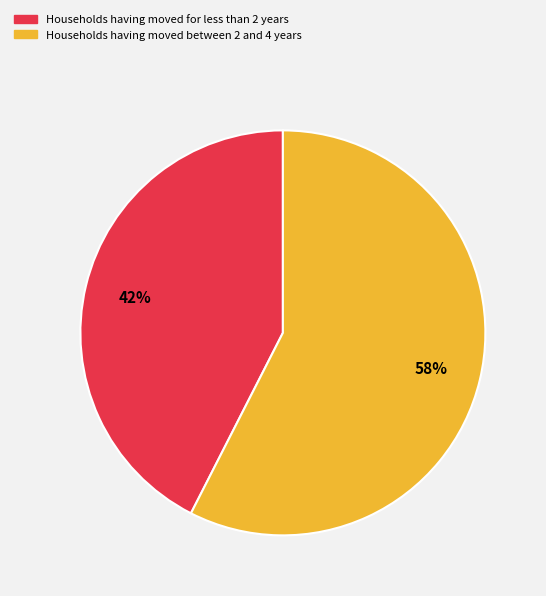

To the nearest percent, what is the average slice percentage?

50%